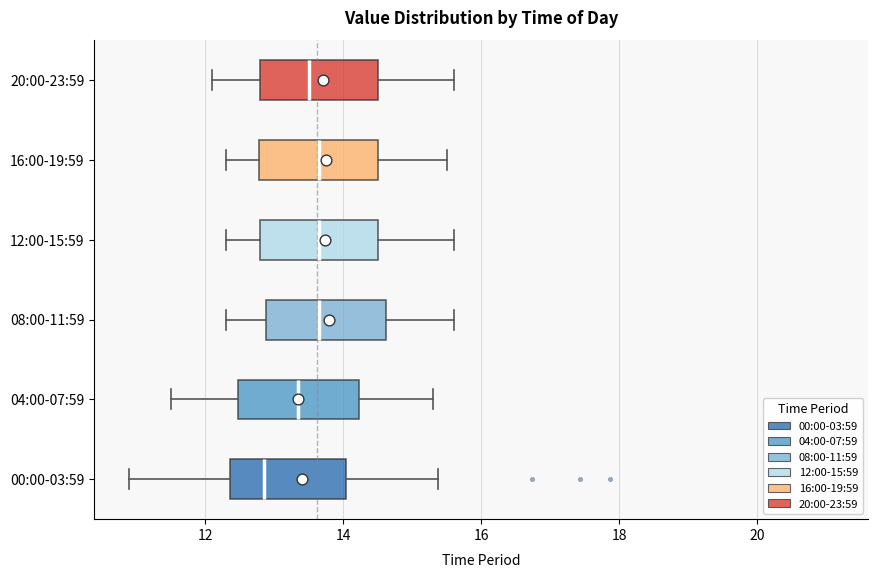

Reading bottom to top, transcribe this box plot: for each box, give where its median line is, the range the box spans, and where its two whiskers end, as read against the x-axis. The values are not printed on the chart, so give them approximately, as read against the axis.

00:00-03:59: median 12.8, box 12.4 to 14.0, whiskers 11.0 to 15.4
04:00-07:59: median 13.4, box 12.4 to 14.2, whiskers 11.6 to 15.4
08:00-11:59: median 13.6, box 12.8 to 14.6, whiskers 12.4 to 15.6
12:00-15:59: median 13.6, box 12.8 to 14.6, whiskers 12.4 to 15.6
16:00-19:59: median 13.6, box 12.8 to 14.6, whiskers 12.4 to 15.6
20:00-23:59: median 13.6, box 12.8 to 14.6, whiskers 12.2 to 15.6